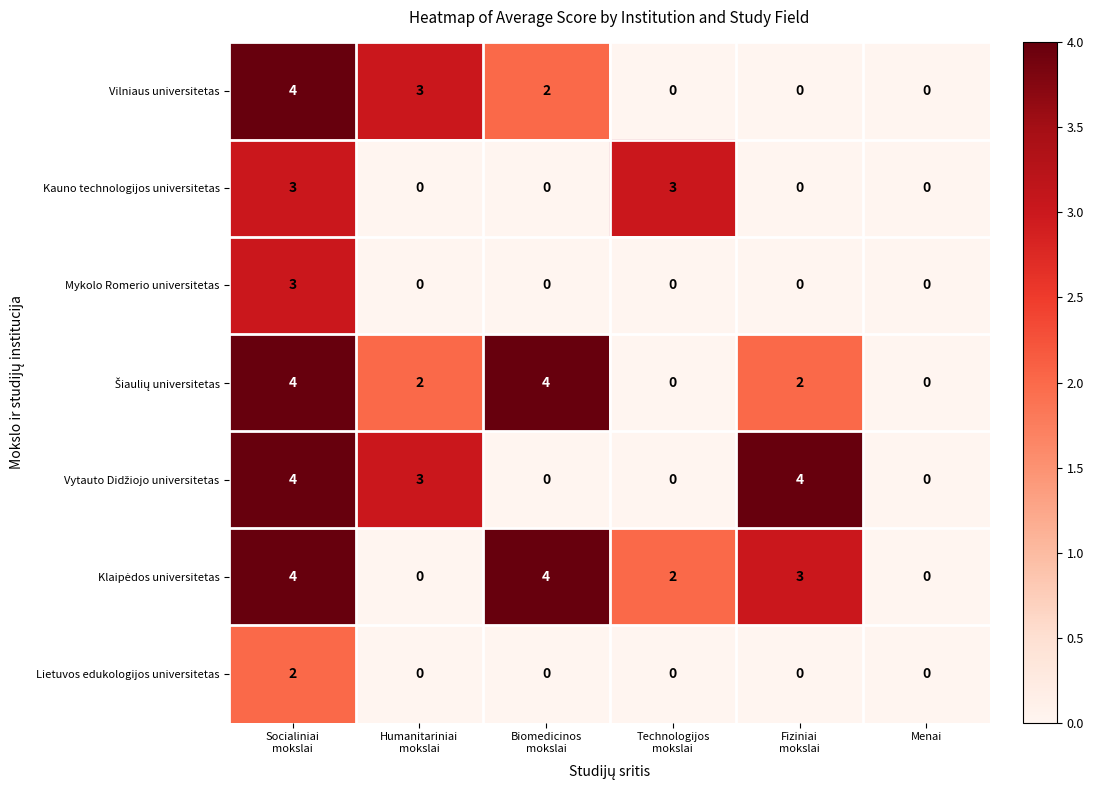

What is the sum of all Kauno technologijos universitetas values?

6